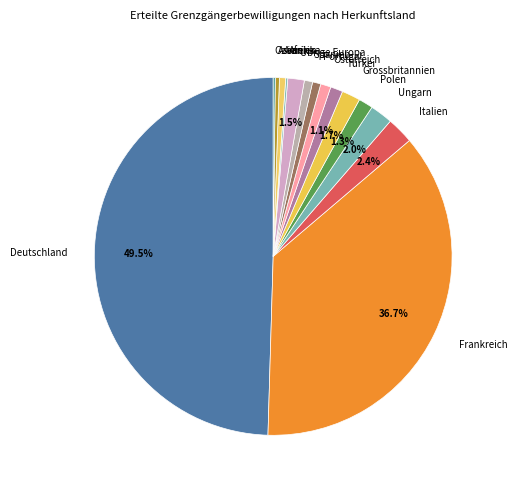

What is the largest slice in the pie chart?

Deutschland